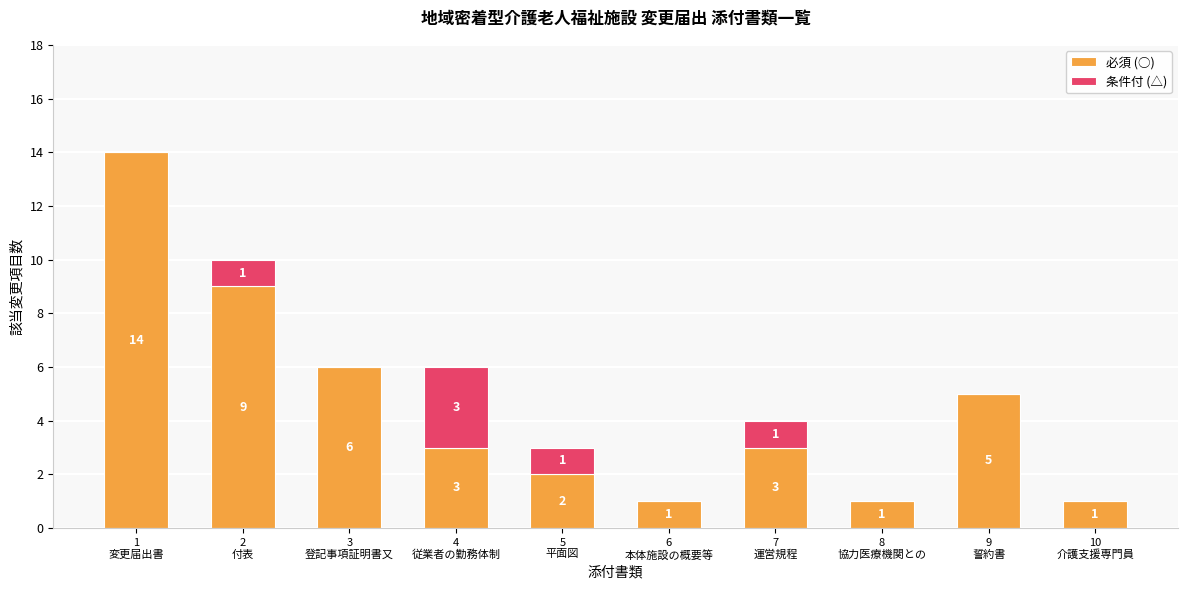

What is the highest value of the 必須 (○) series?

14